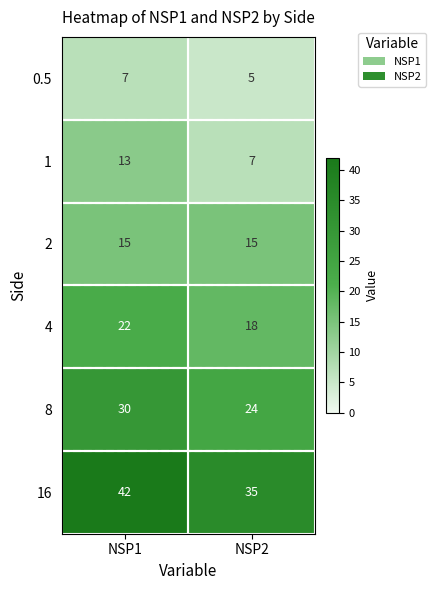

At NSP2, list the series in order from smallest to largest.

0.5, 1, 2, 4, 8, 16